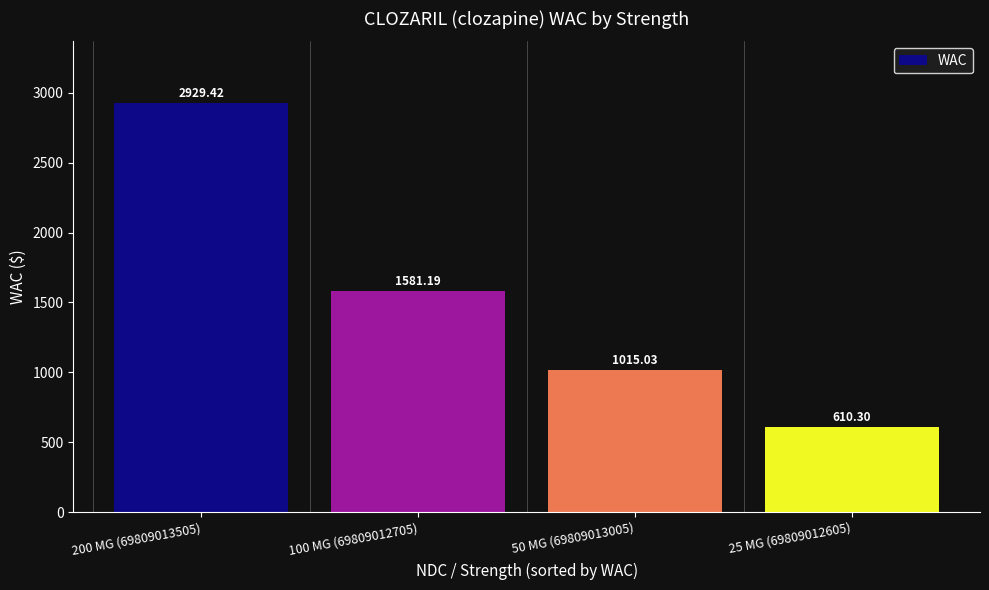

True or false: the data shows 222.5 at 25 MG (69809012605).

False